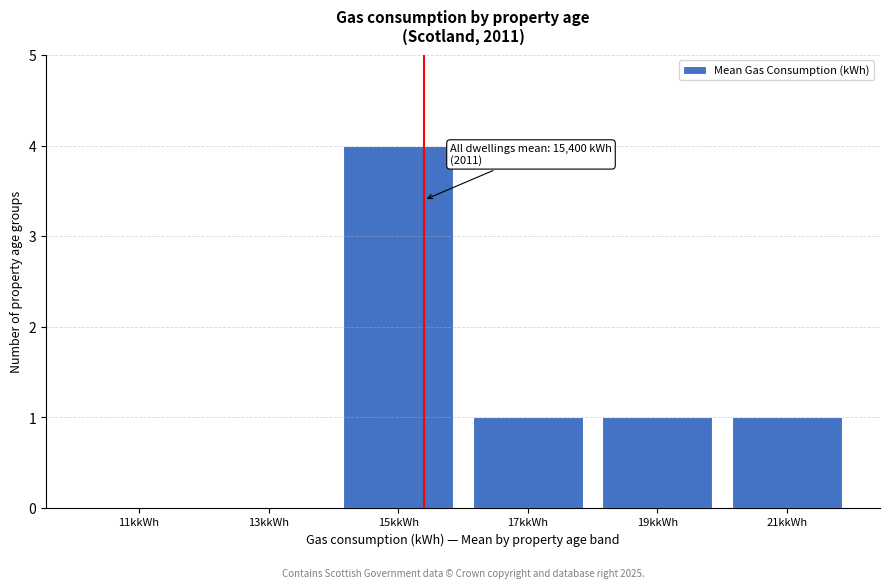

Reading left to right, extract all data points from this chart.

11kkWh=0	13kkWh=0	15kkWh=4	17kkWh=1	19kkWh=1	21kkWh=1